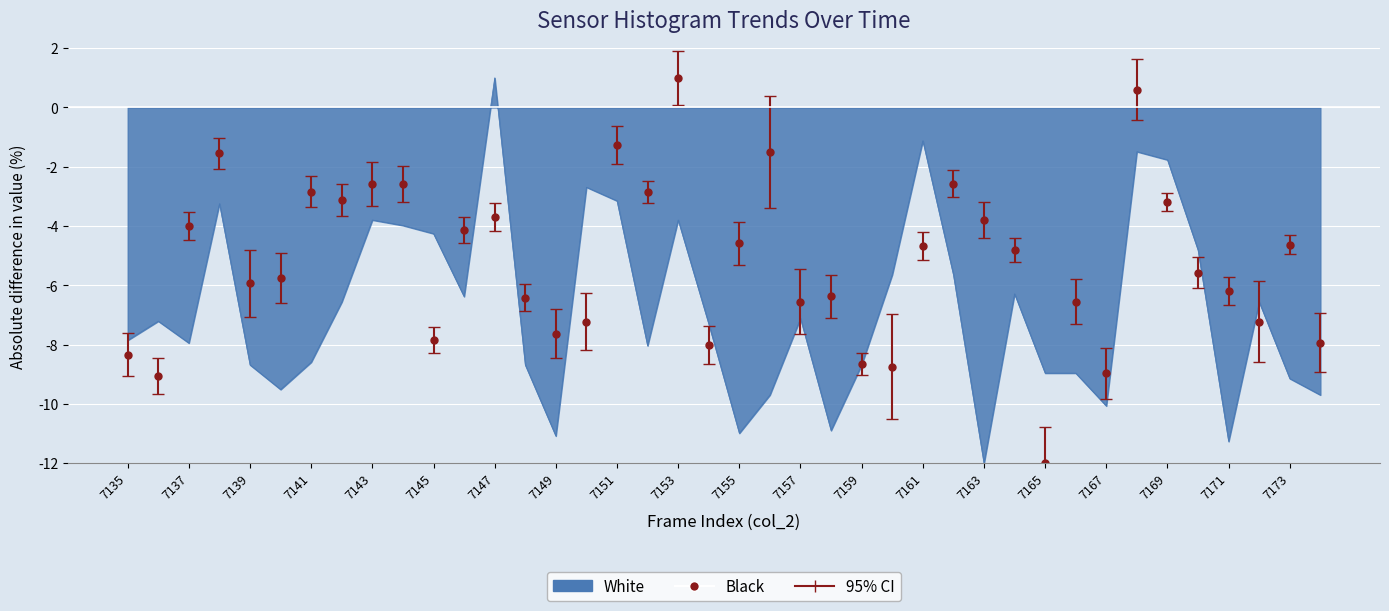

Which series has the largest total across all categories?

Black